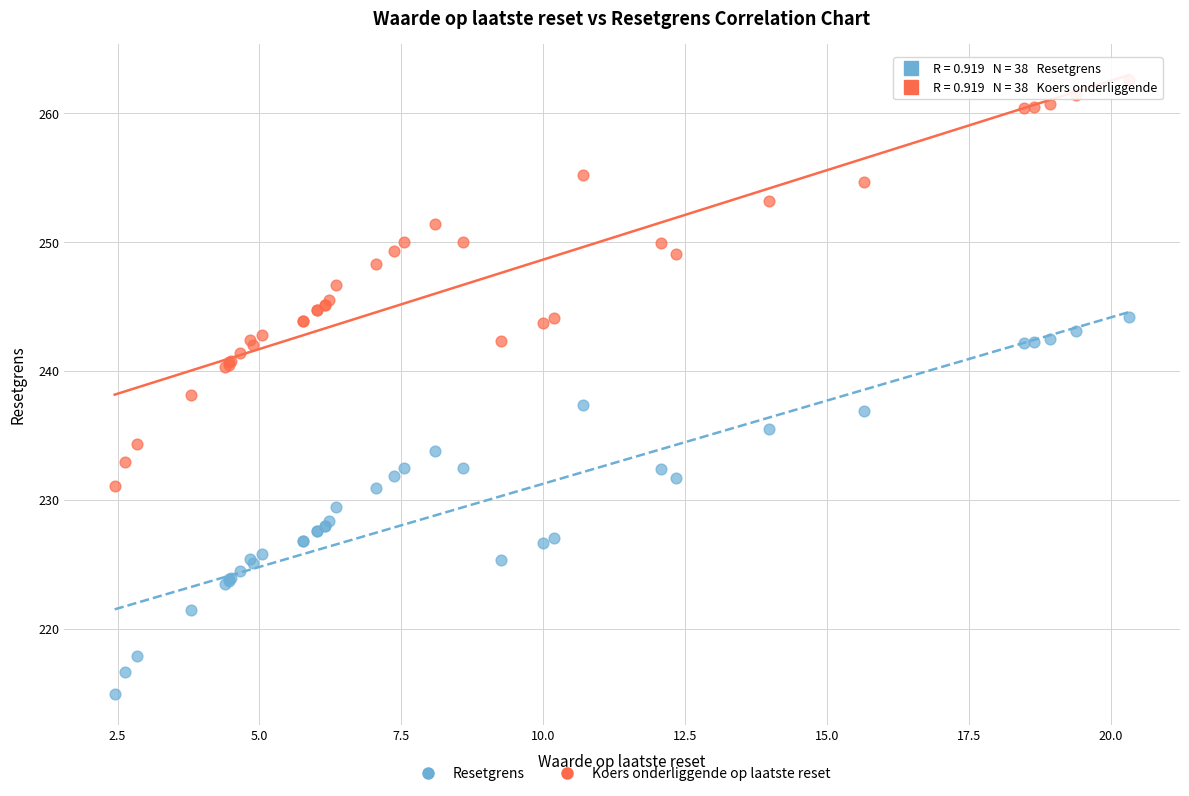

Which series contains the highest Y value?

Koers onderliggende op laatste reset